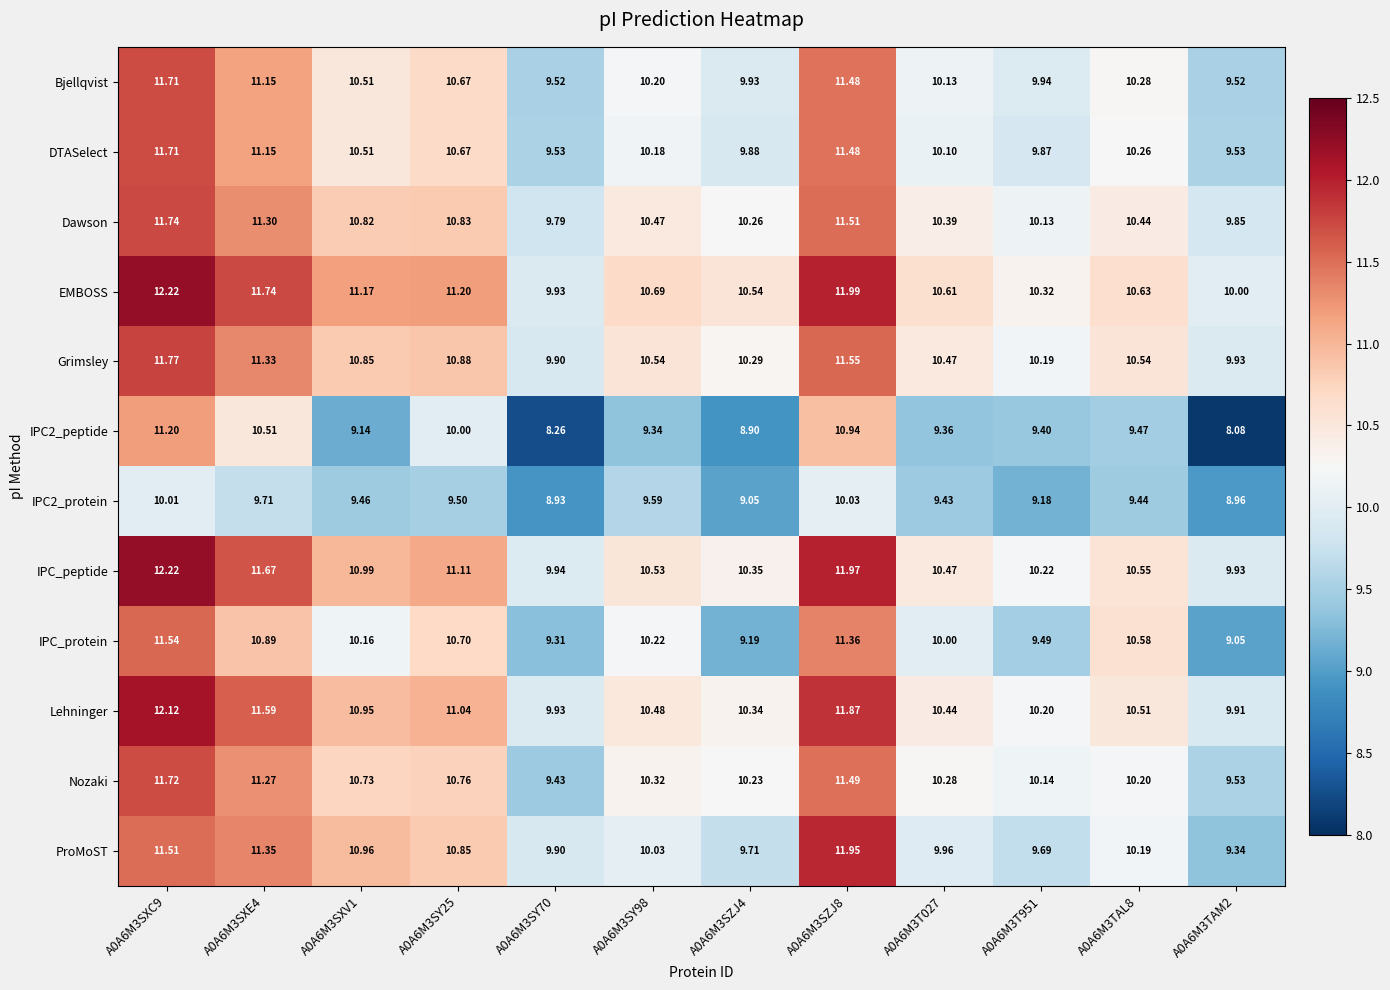

Is the value of ProMoST at A0A6M3TAM2 greater than the value of Lehninger at A0A6M3SY25?

No